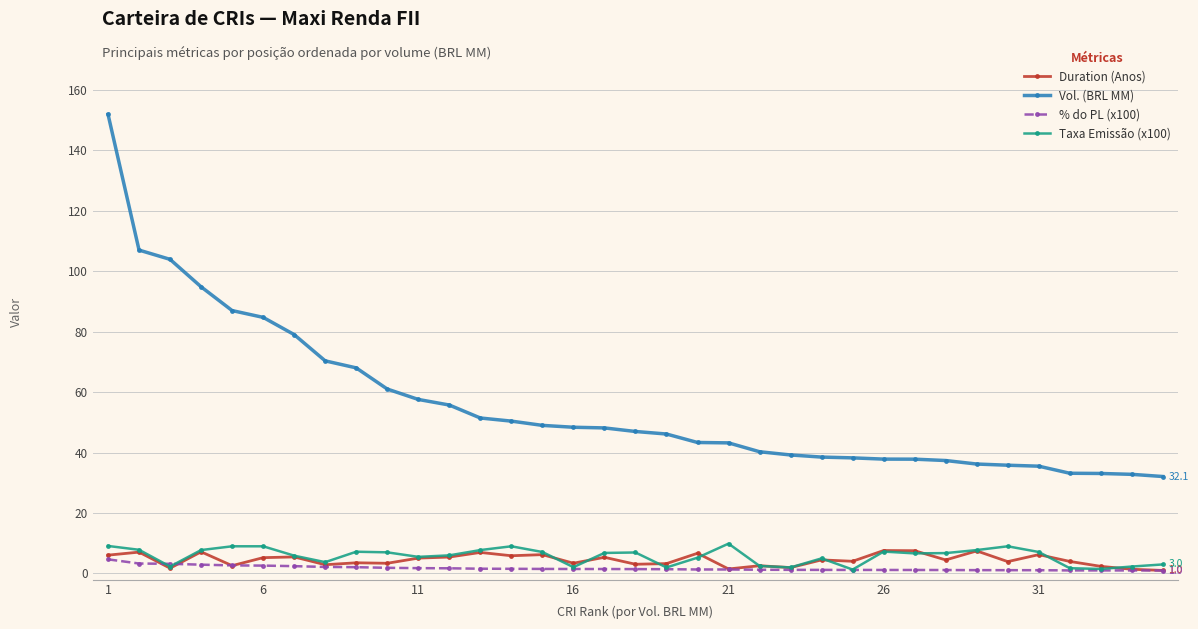

What are all the series names shown in the legend?

Duration (Anos), Vol. (BRL MM), % do PL (x100), Taxa Emissão (x100)